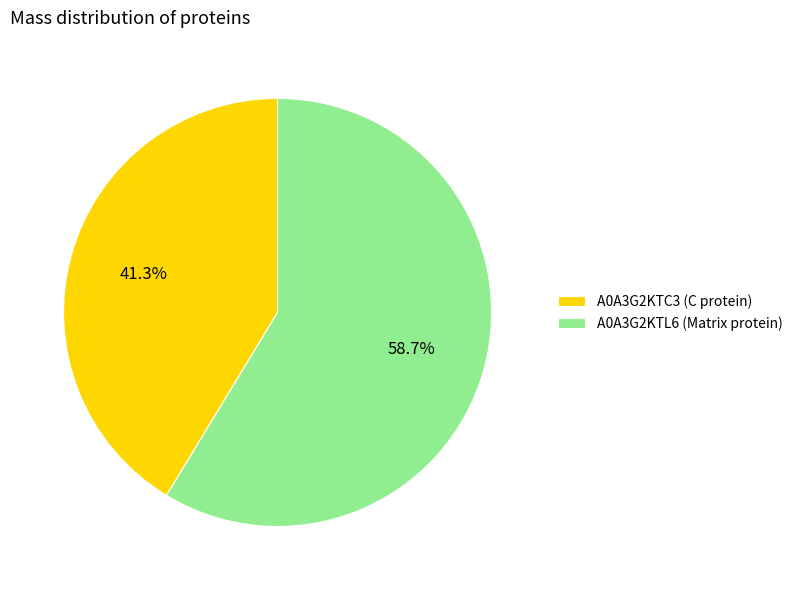

True or false: A0A3G2KTL6 (Matrix protein) accounts for 49% of the total.

False